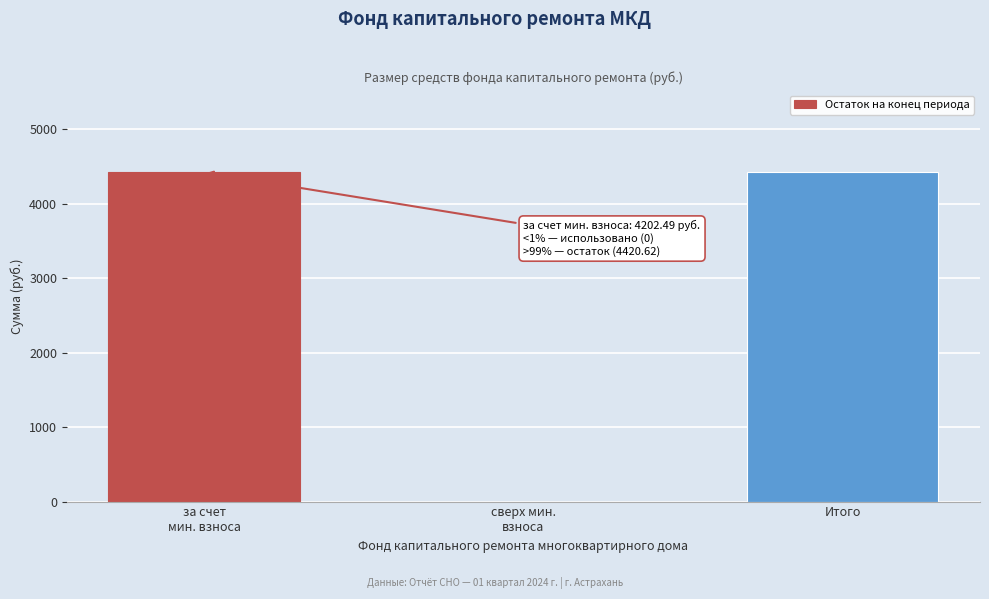

The chart shows a value of 6700.0 at Итого. True or false?

False